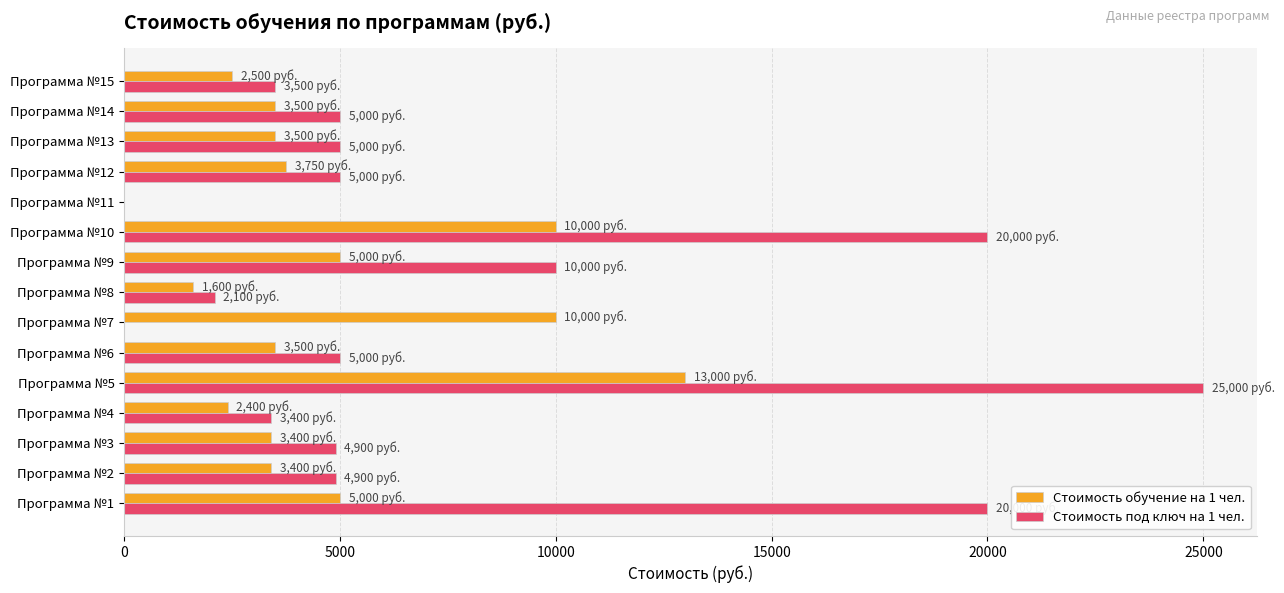

What is the highest value of the Стоимость под ключ на 1 чел. series?

25000